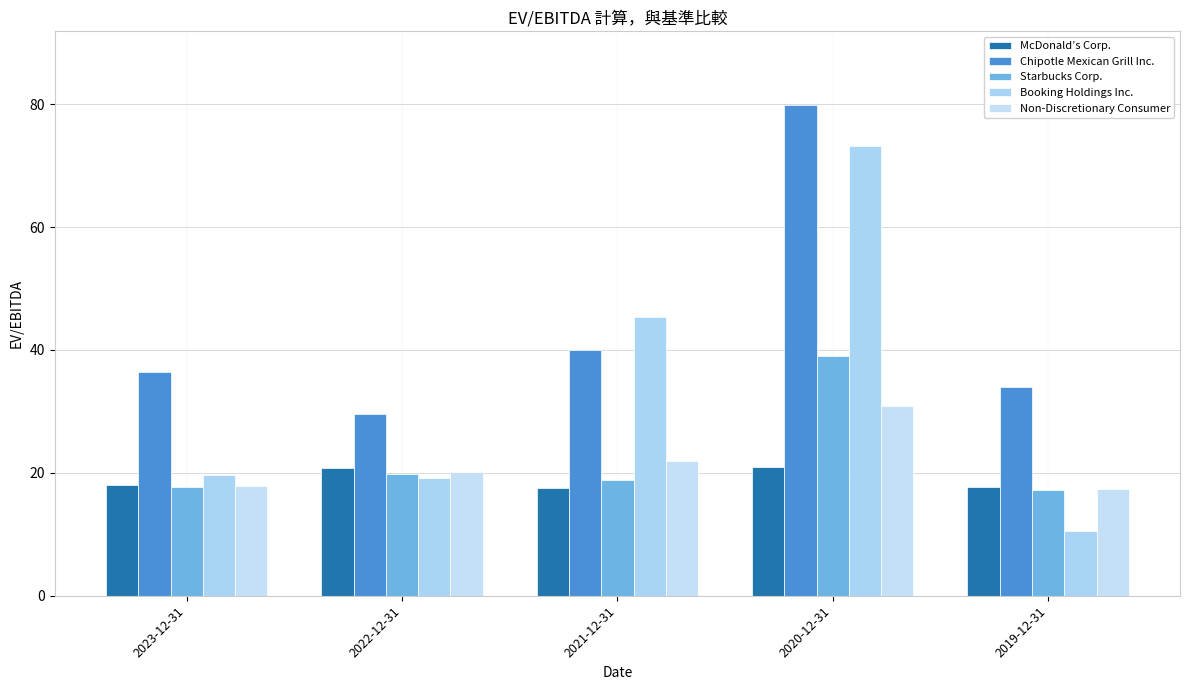

What are all the series names shown in the legend?

McDonald’s Corp., Chipotle Mexican Grill Inc., Starbucks Corp., Booking Holdings Inc., Non-Discretionary Consumer